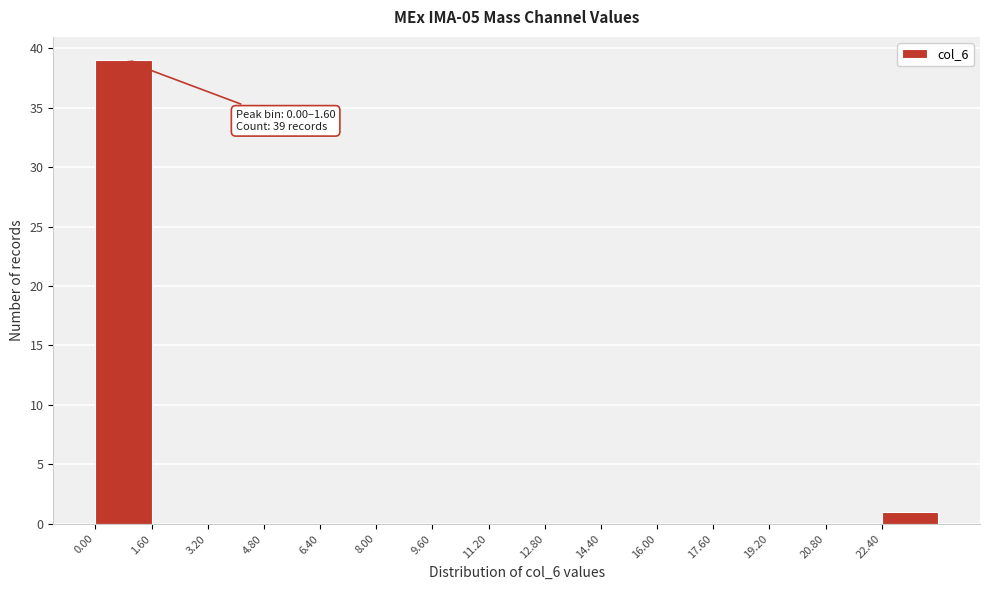

Over which range of the x-axis is the bar tallest?

0.0 to 1.6